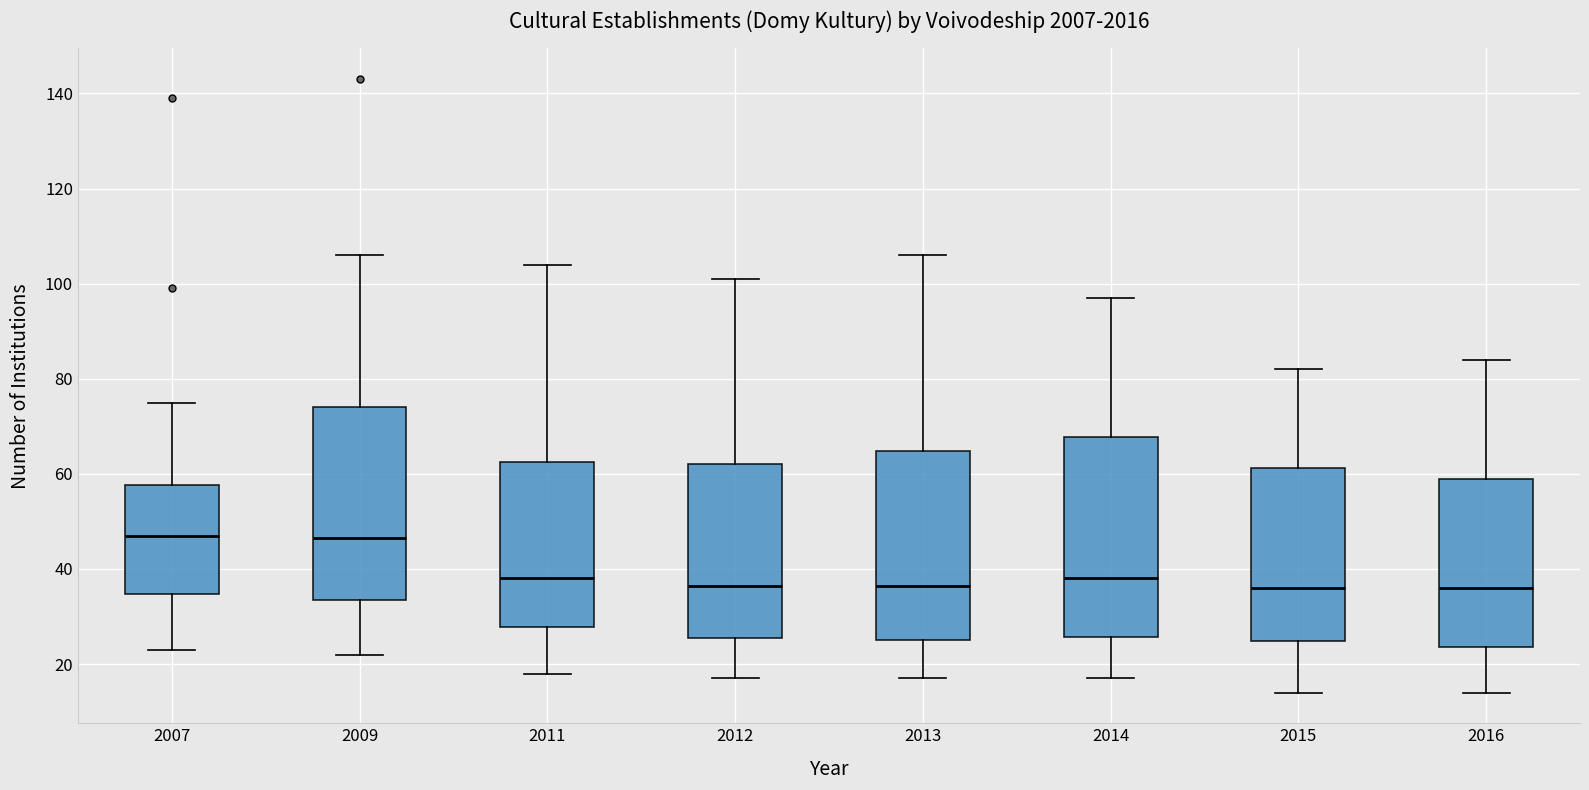

Reading left to right, transcribe this box plot: for each box, give where its median line is, the range the box spans, and where its two whiskers end, as read against the y-axis. The values are not printed on the chart, so give them approximately, as read against the axis.

2007: median 48, box 34 to 58, whiskers 24 to 76
2009: median 46, box 34 to 74, whiskers 22 to 106
2011: median 38, box 28 to 62, whiskers 18 to 104
2012: median 36, box 26 to 62, whiskers 18 to 102
2013: median 36, box 26 to 64, whiskers 18 to 106
2014: median 38, box 26 to 68, whiskers 18 to 98
2015: median 36, box 24 to 62, whiskers 14 to 82
2016: median 36, box 24 to 60, whiskers 14 to 84